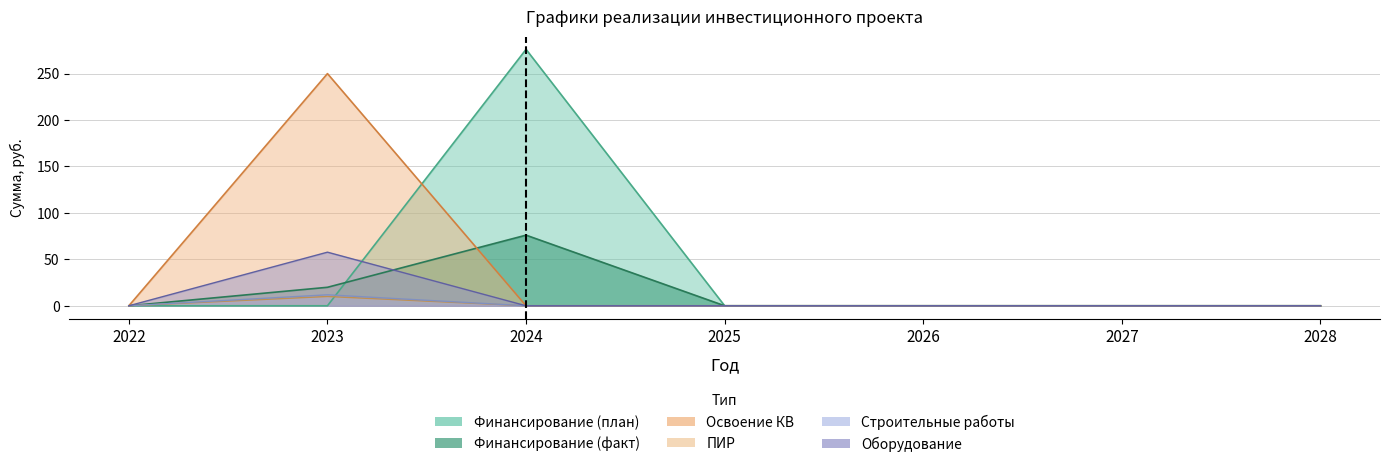

Which series has the largest total across all categories?

Финансирование (план)